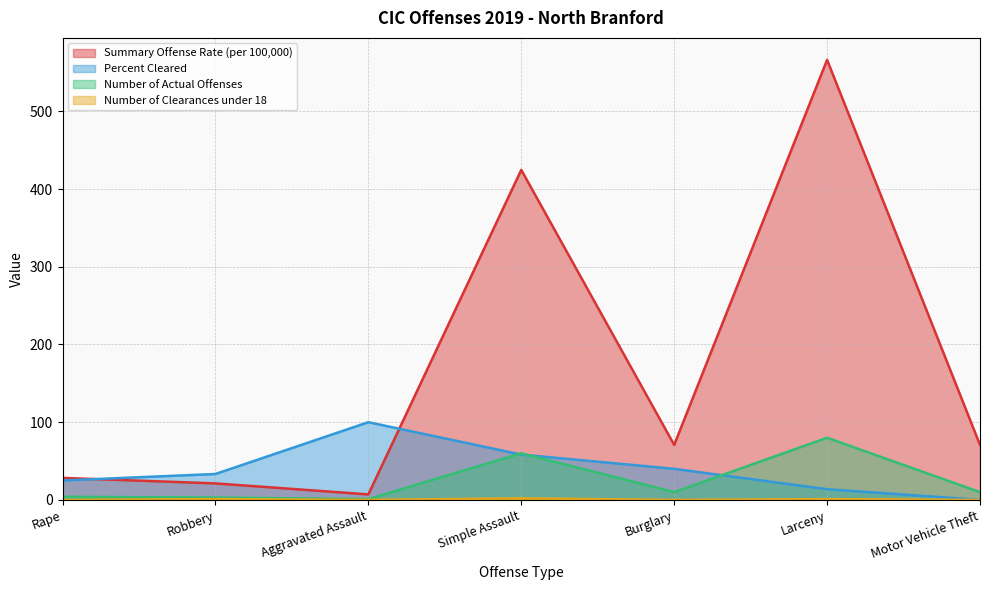

How many positive values does the Percent Cleared series have?

6